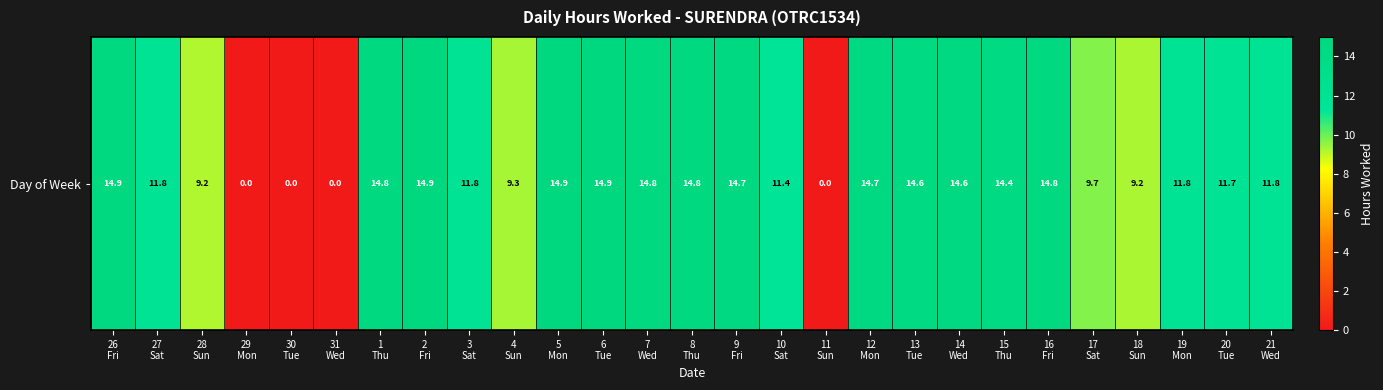

Is it true that the value at 19
Mon is 17.1?

False